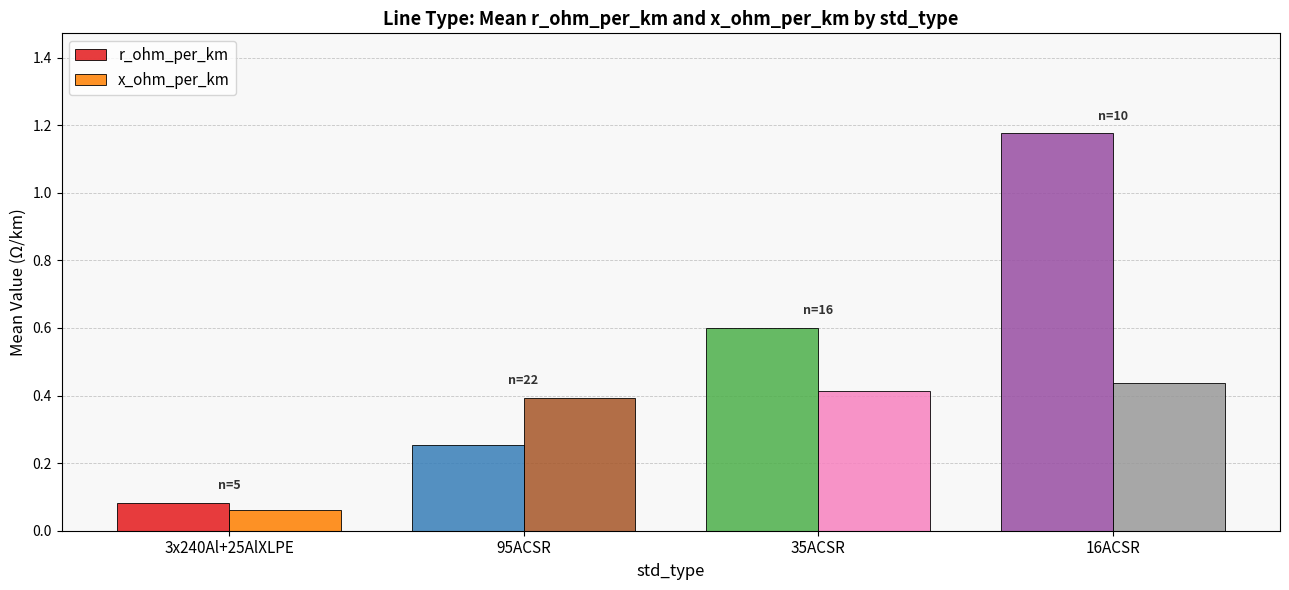

Rank the series by their maximum value, from highest to lowest.

r_ohm_per_km, x_ohm_per_km